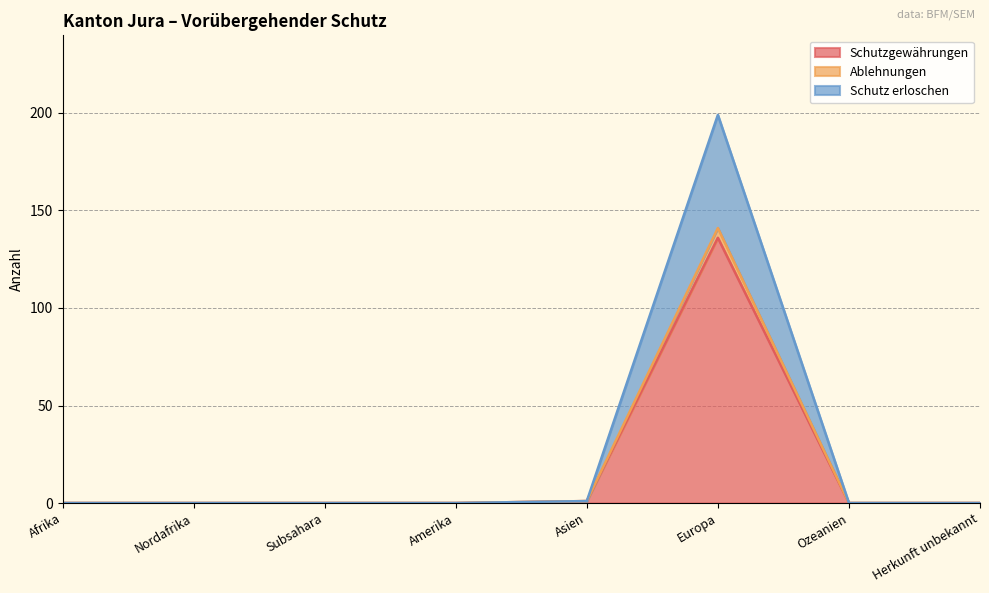

At how many categories does at least one series exceed 27?

1